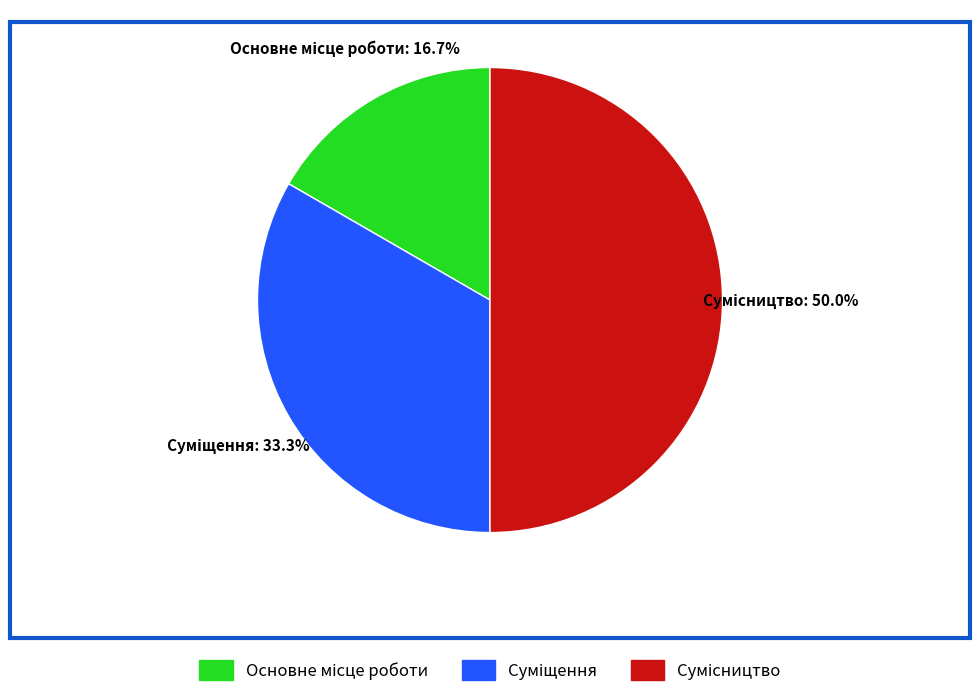

Count the number of slices in the pie.

3